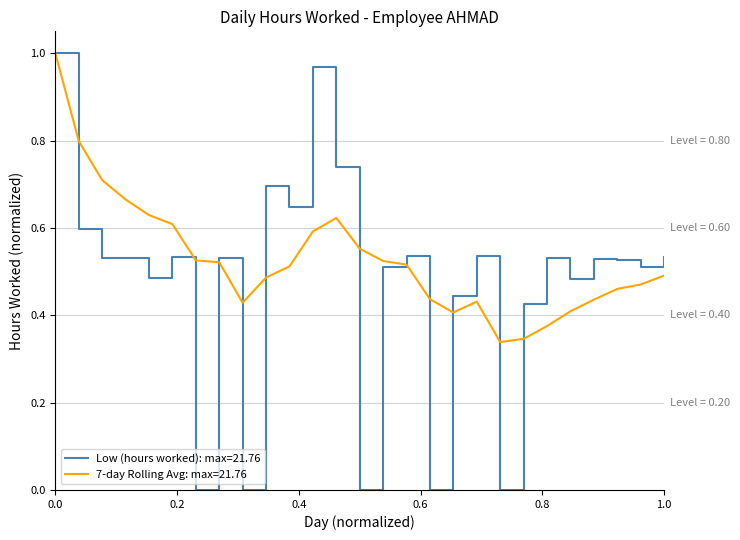

Rank the series by their average value, from highest to lowest.

7-day Rolling Avg: max=21.76, Low (hours worked): max=21.76